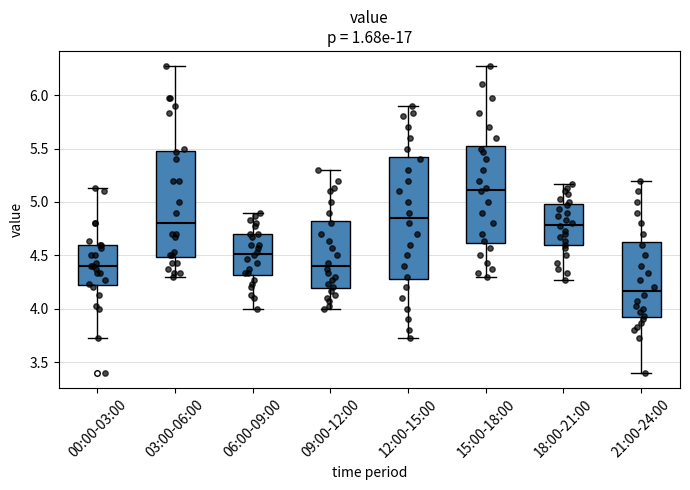

Where does the median line of the box for 03:00-06:00 sit on the y-axis? The values are not printed on the chart, so give them approximately, as read against the axis.

4.80